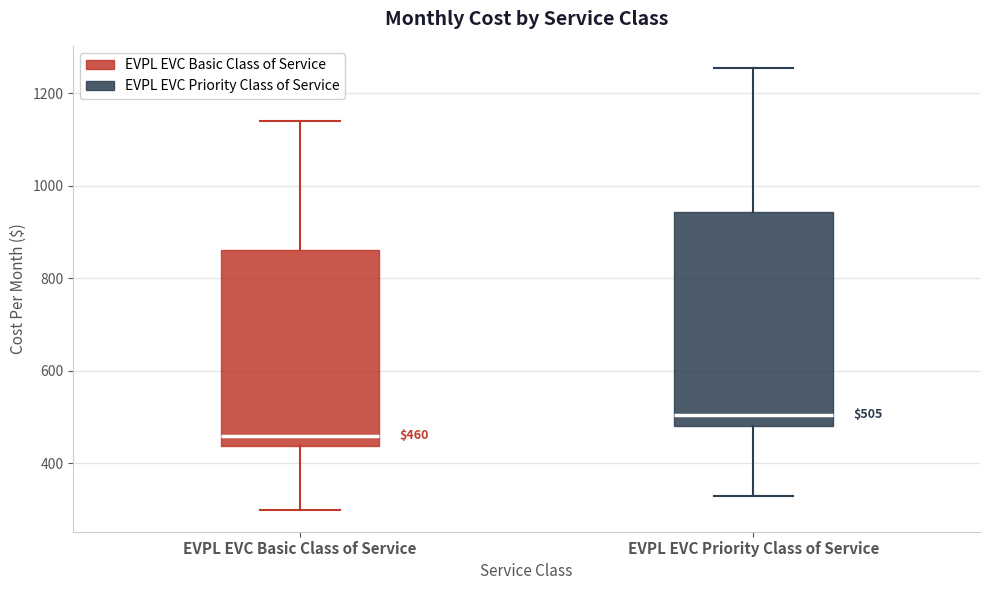

Which box has the lowest median line?

EVPL EVC Basic Class of Service